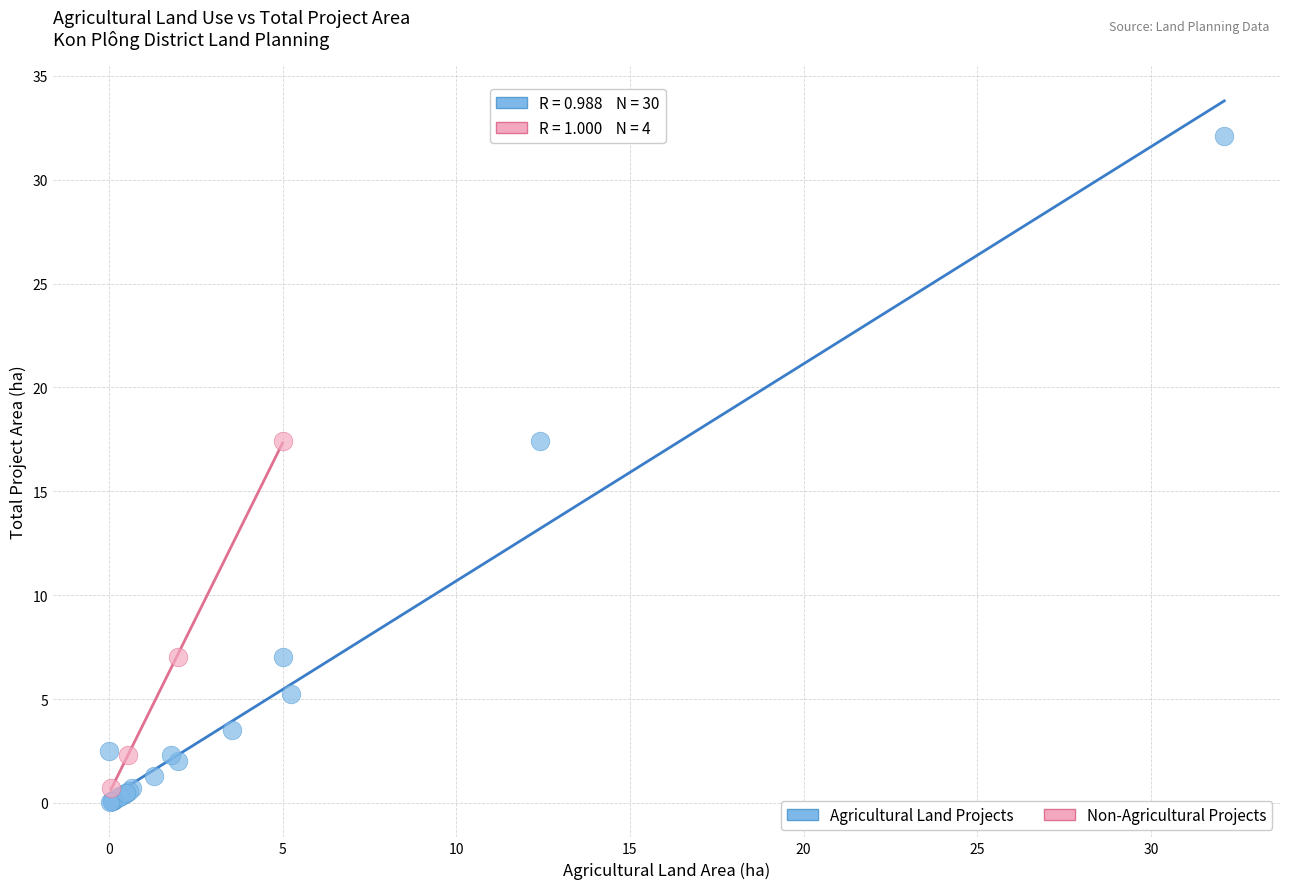

Which series has the widest spread of Y values?

Agricultural Land Projects